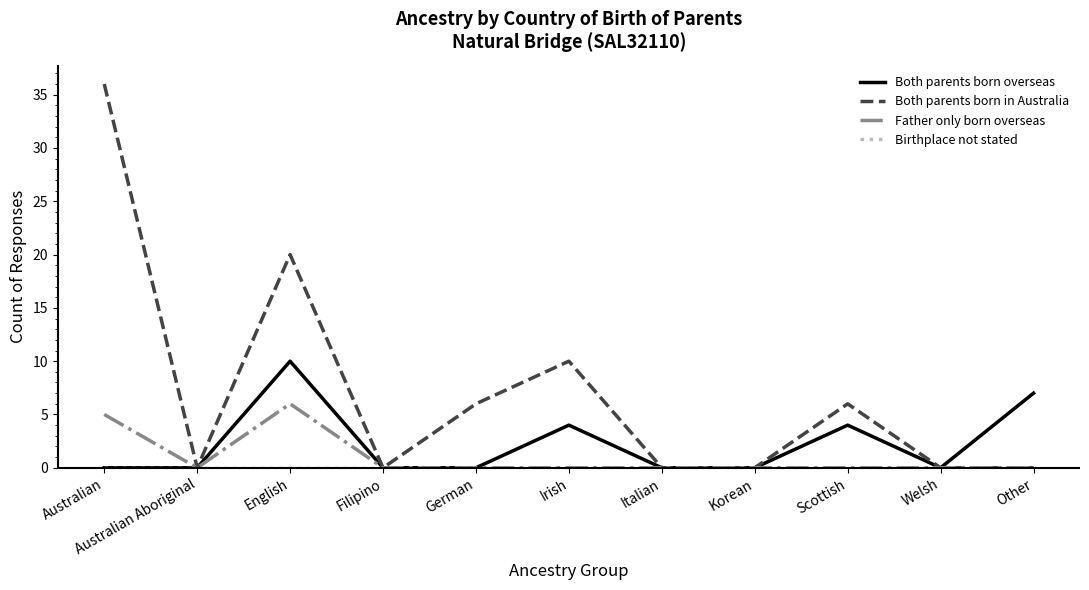

Does the chart have visible grid lines?

No